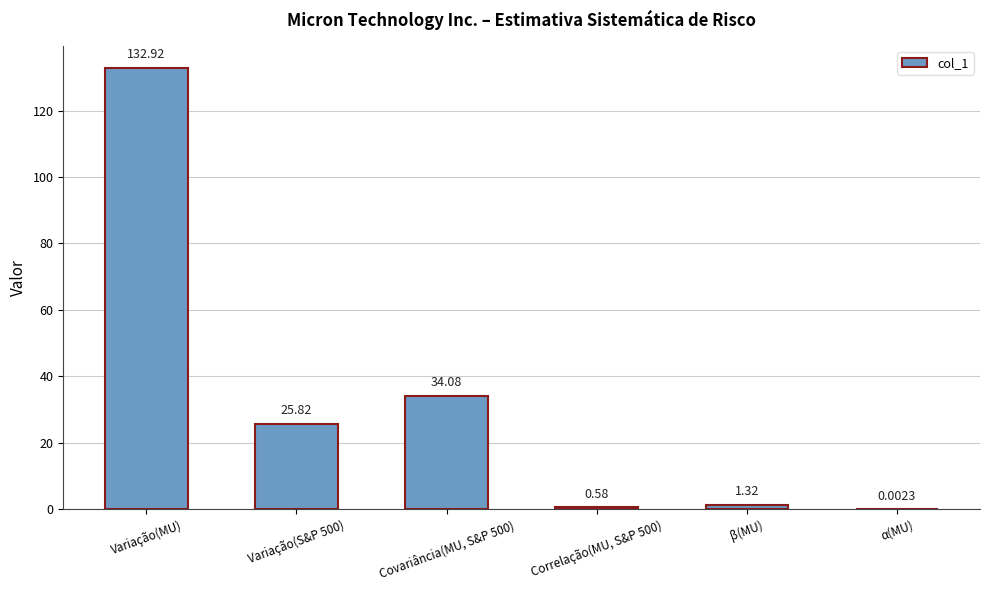

Which has a higher value, Variação(MU) or β(MU)?

Variação(MU)